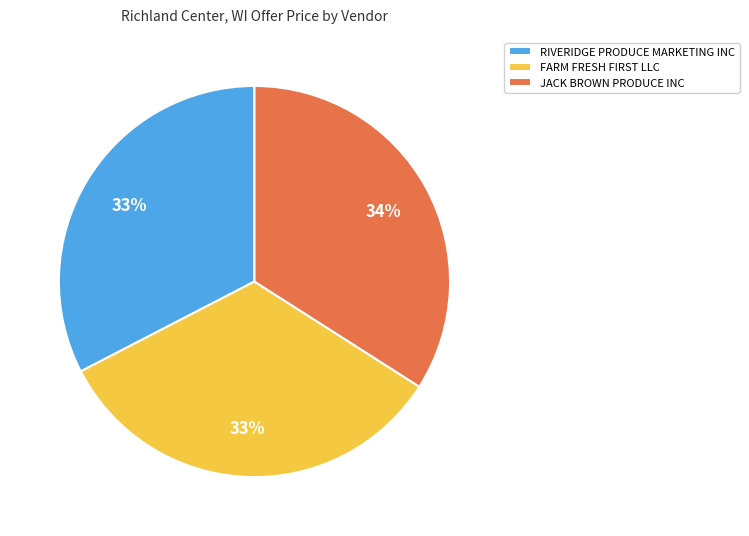

Which category has the biggest portion of the pie?

JACK BROWN PRODUCE INC